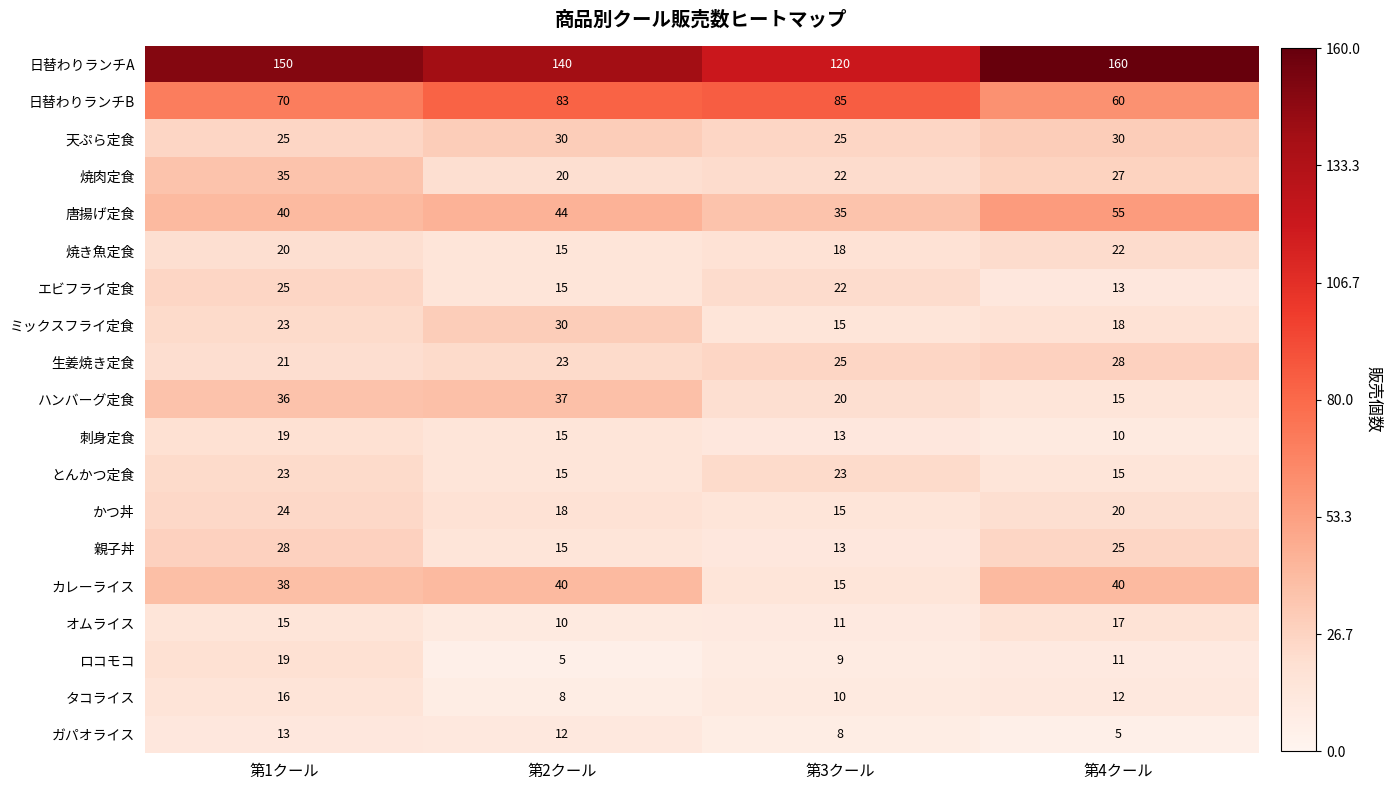

How many distinct data groups are displayed?

19